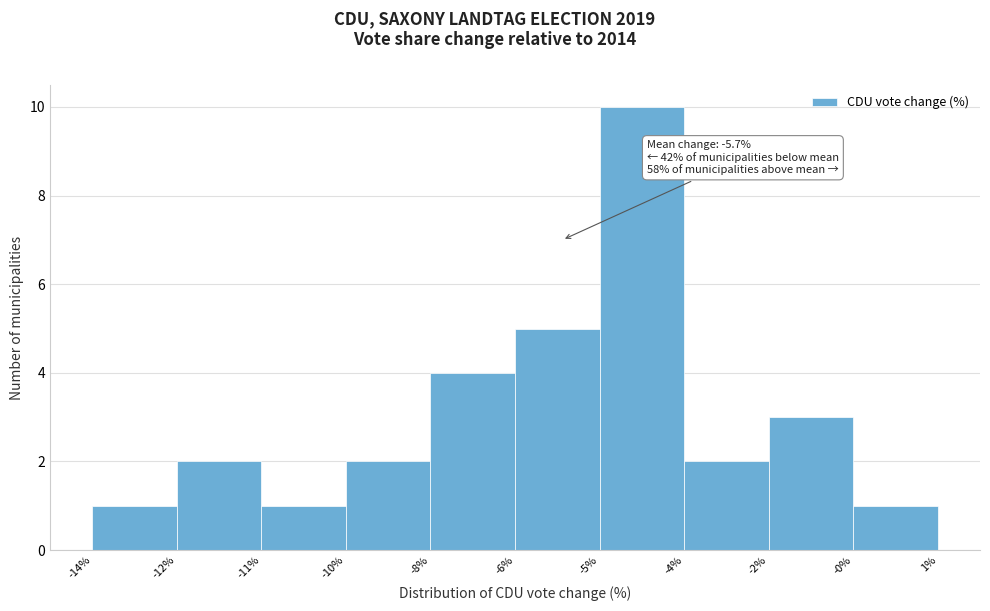

Reading left to right, transcribe all the data shown in this chart.

-14%=1	-12%=2	-11%=1	-10%=2	-8%=4	-6%=5	-5%=10	-4%=2	-2%=3	-0%=1